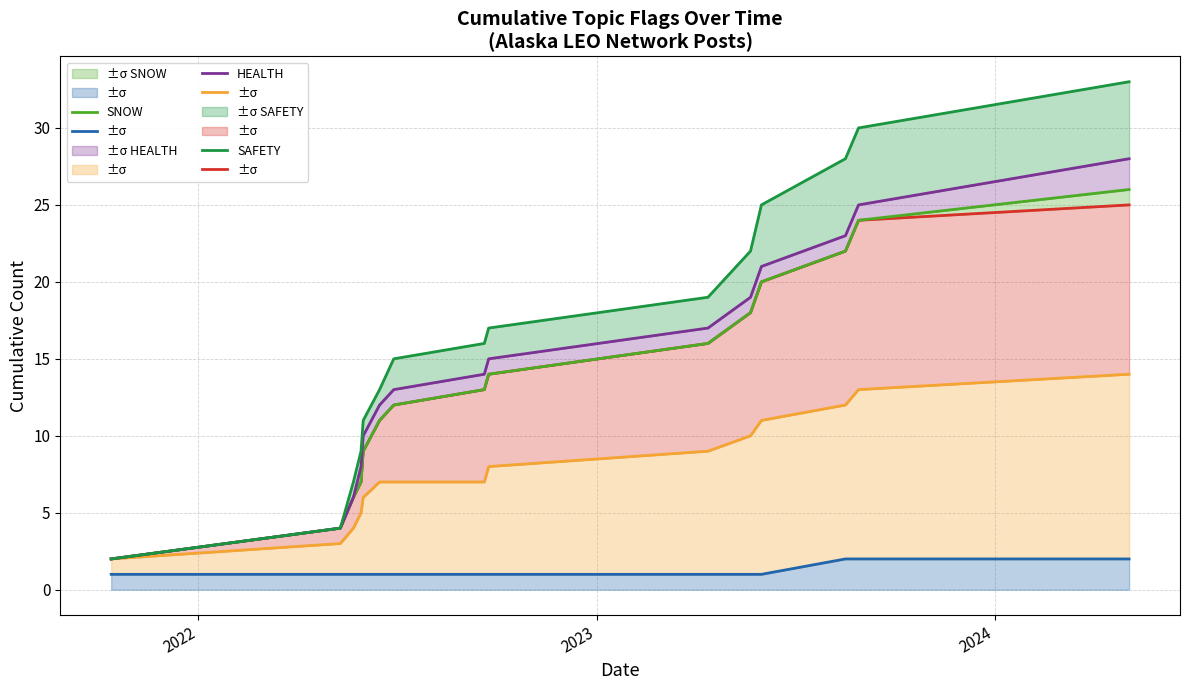

True or false: SAFETY and SNOW intersect in this chart.

False